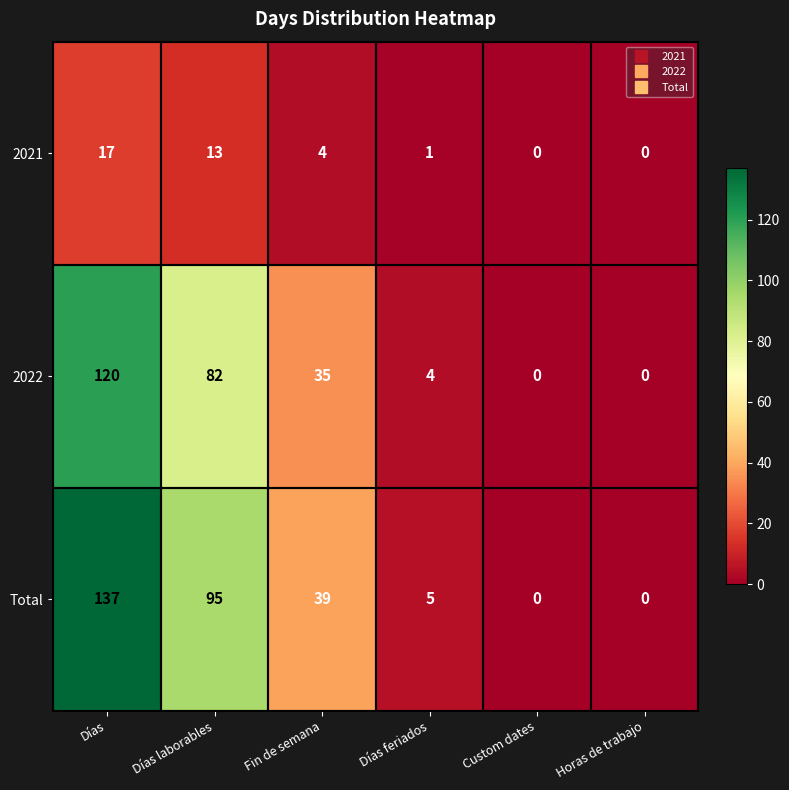

What is the average value of the 2021 series?

6